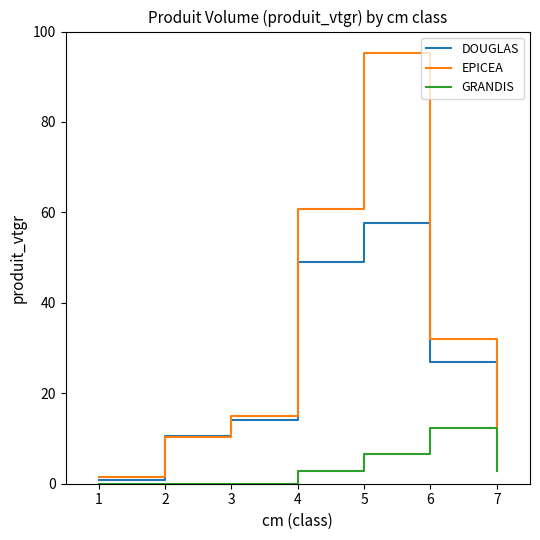

Where is DOUGLAS nearest to the value 29?

6